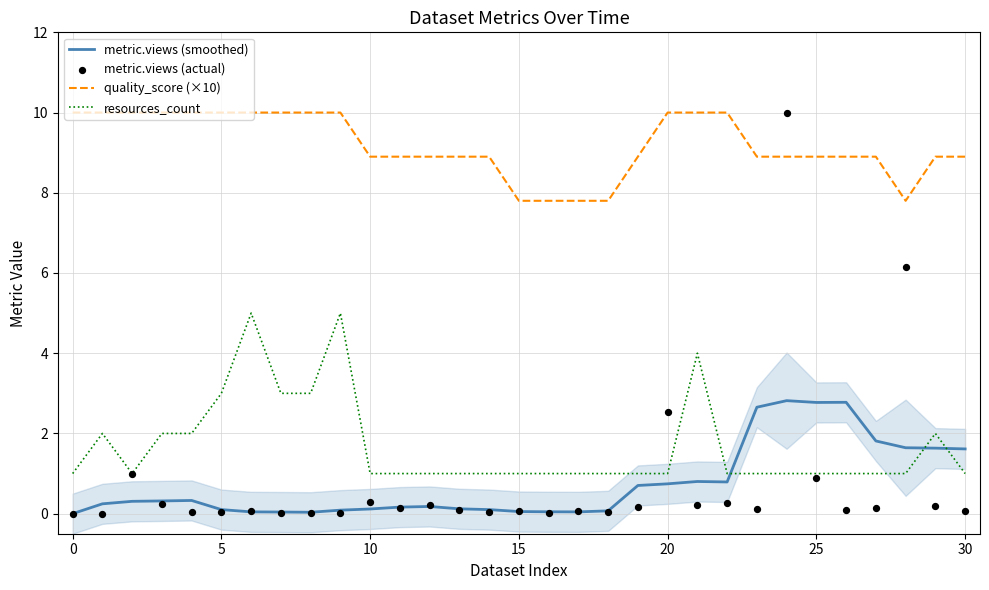

Which series reaches the minimum Y coordinate?

metric.views (smoothed)